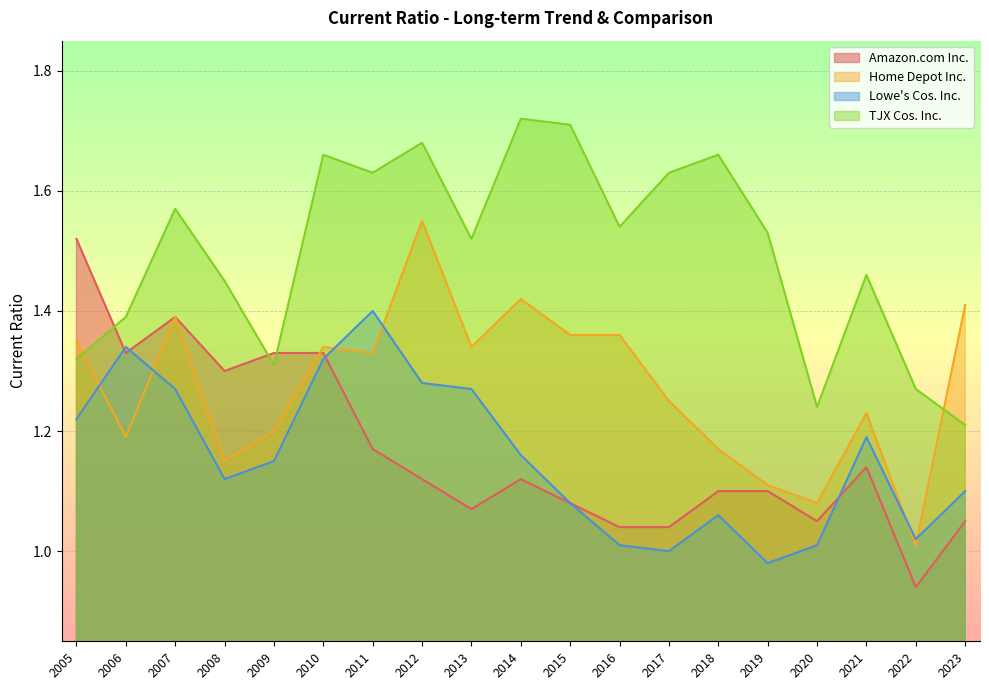

Reading right to left, what are all the values shown in this chart?

Amazon.com Inc.: 2005=1.5	2006=1.3	2007=1.4	2008=1.3	2009=1.3	2010=1.3	2011=1.2	2012=1.1	2013=1.1	2014=1.1	2015=1.1	2016=1.0	2017=1.0	2018=1.1	2019=1.1	2020=1.1	2021=1.1	2022=0.9	2023=1.1
Home Depot Inc.: 2005=1.4	2006=1.2	2007=1.4	2008=1.1	2009=1.2	2010=1.3	2011=1.3	2012=1.6	2013=1.3	2014=1.4	2015=1.4	2016=1.4	2017=1.2	2018=1.2	2019=1.1	2020=1.1	2021=1.2	2022=1.0	2023=1.4
Lowe's Cos. Inc.: 2005=1.2	2006=1.3	2007=1.3	2008=1.1	2009=1.1	2010=1.3	2011=1.4	2012=1.3	2013=1.3	2014=1.2	2015=1.1	2016=1.0	2017=1.0	2018=1.1	2019=1.0	2020=1.0	2021=1.2	2022=1.0	2023=1.1
TJX Cos. Inc.: 2005=1.3	2006=1.4	2007=1.6	2008=1.4	2009=1.3	2010=1.7	2011=1.6	2012=1.7	2013=1.5	2014=1.7	2015=1.7	2016=1.5	2017=1.6	2018=1.7	2019=1.5	2020=1.2	2021=1.5	2022=1.3	2023=1.2